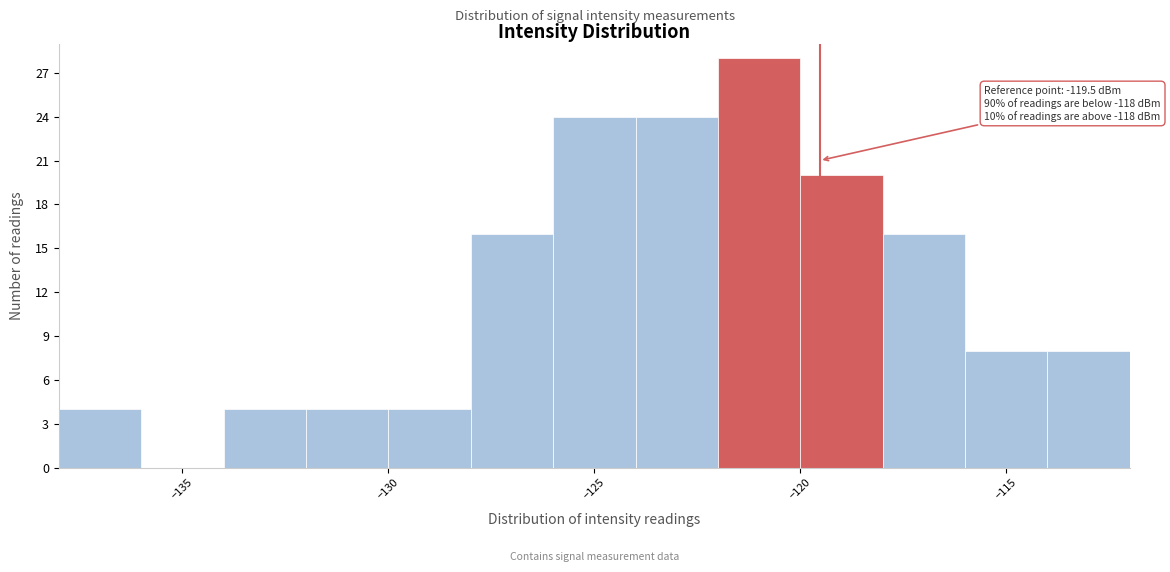

Which range on the x-axis has the tallest bar?

-122 to -120